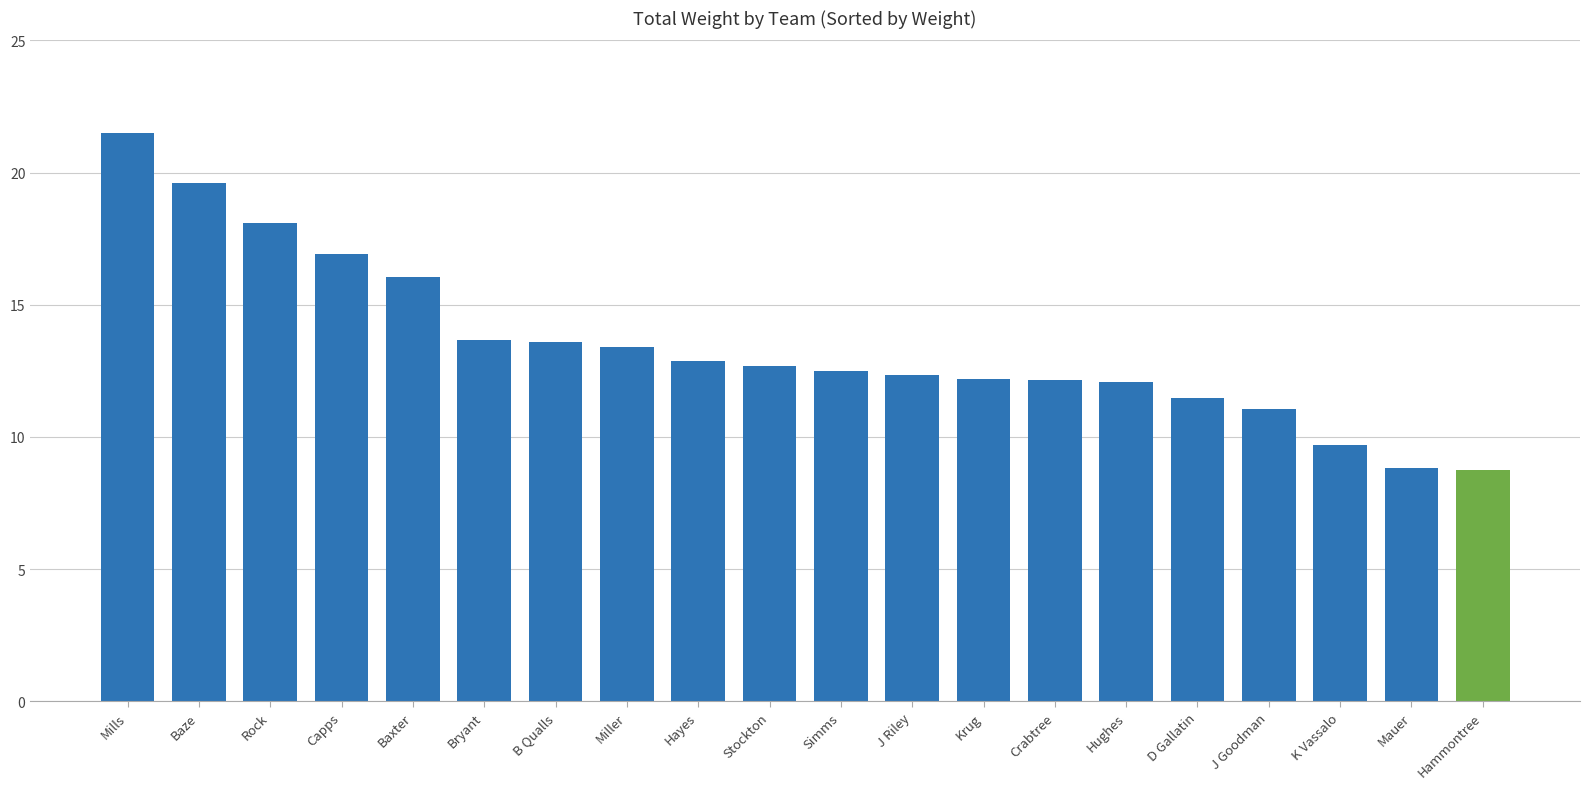

What is the greatest value displayed?

21.5